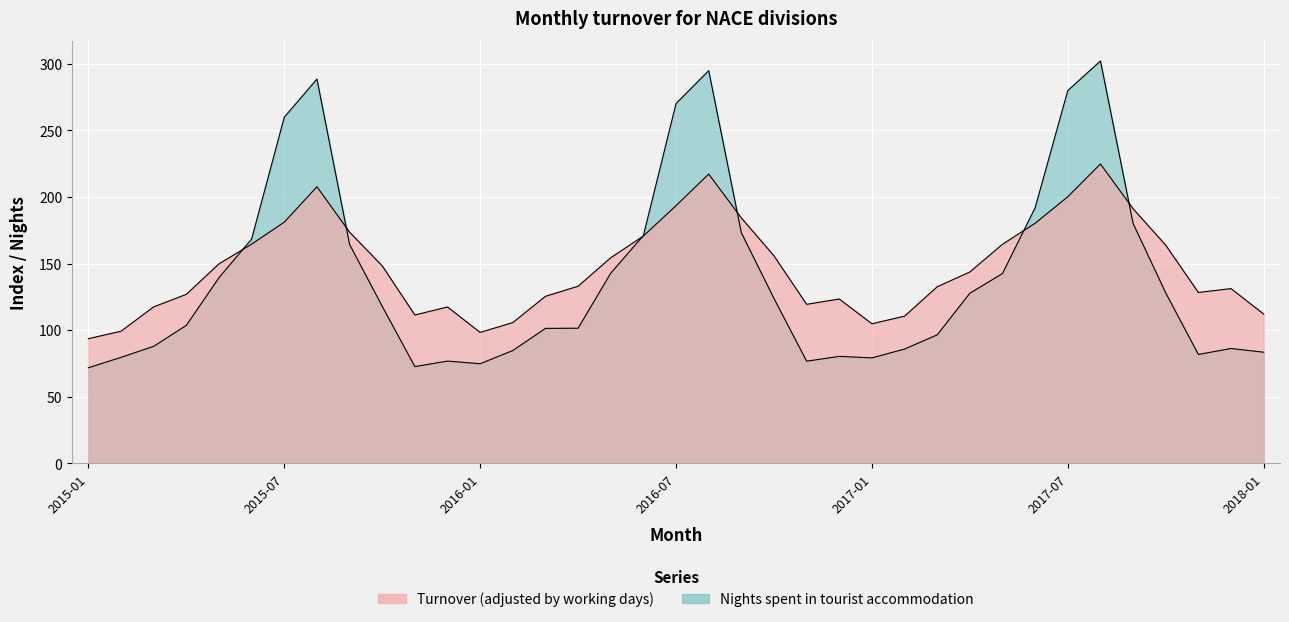

List the series in order of their overall mean, lowest first.

Nights spent in tourist accommodation, Turnover (adjusted by working days)